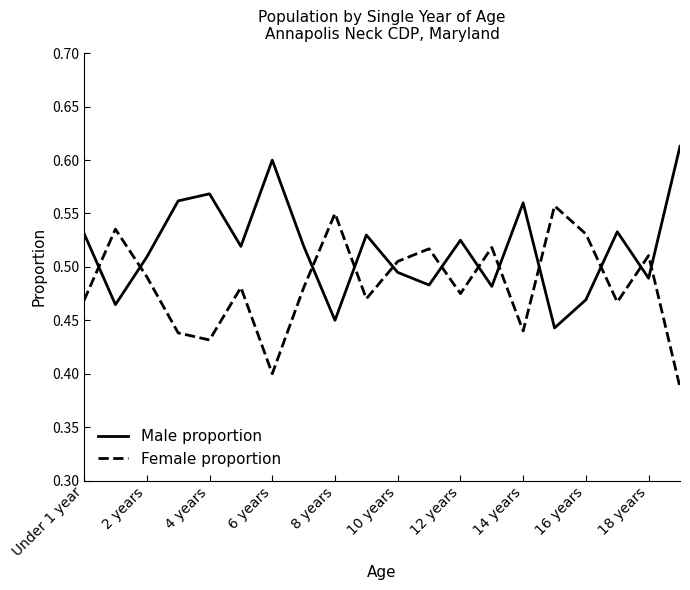

Which series has the largest total across all categories?

Male proportion